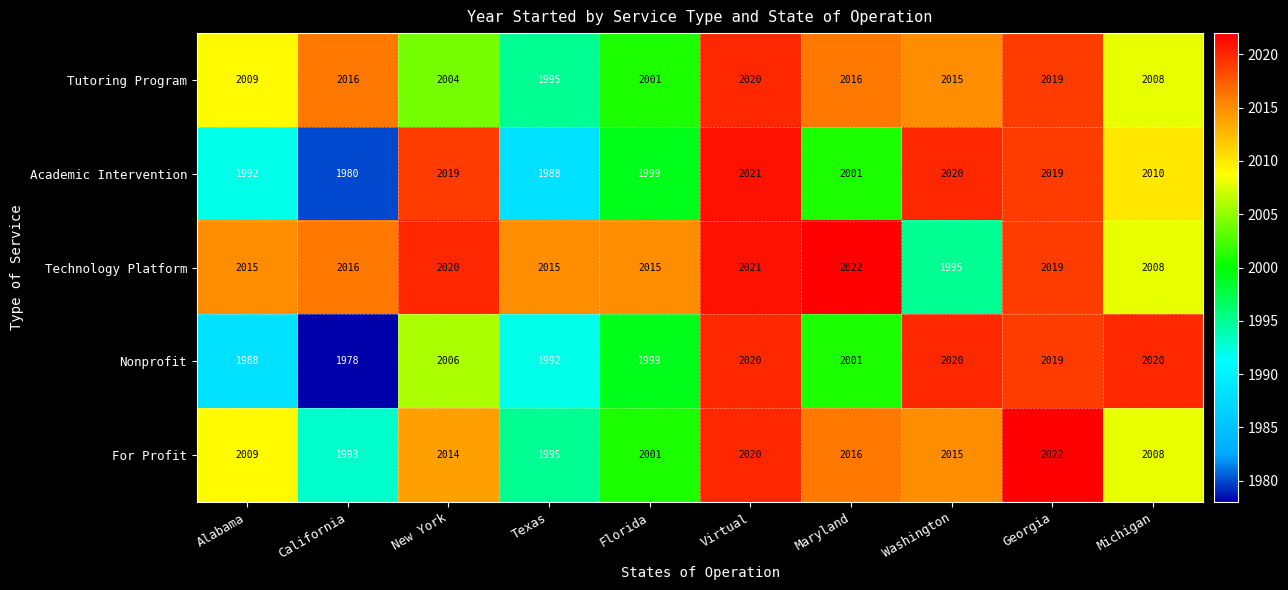

What is the minimum value shown in the chart?

1978